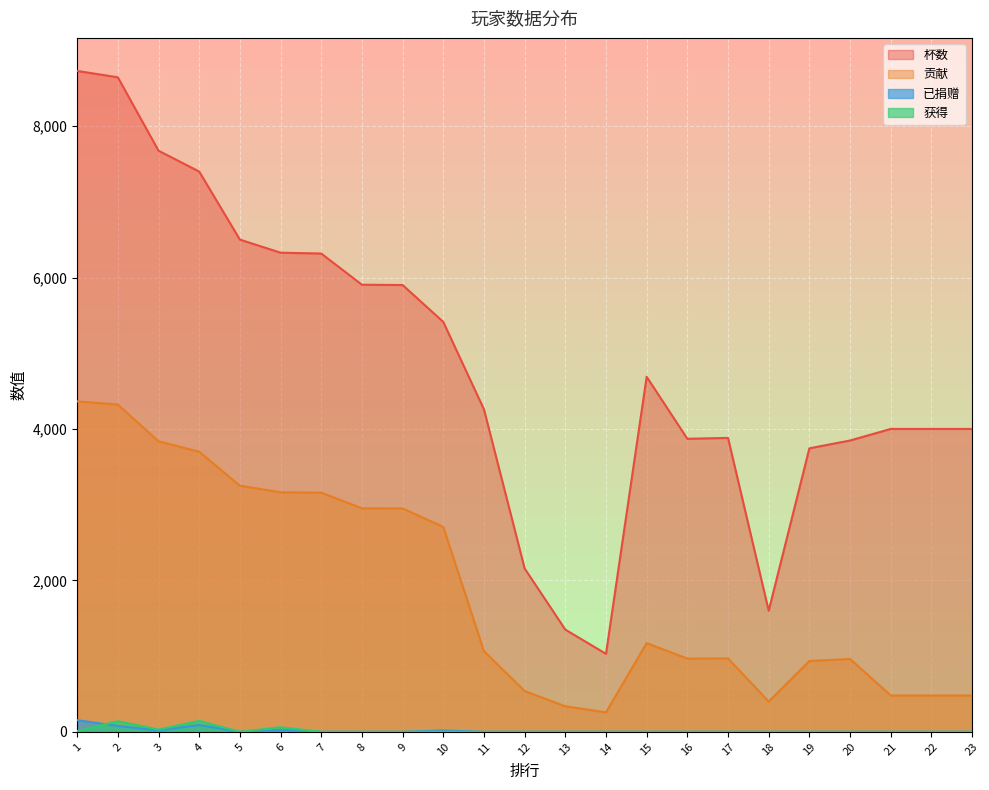

Rank the series at 9 from lowest to highest value.

已捐赠, 获得, 贡献, 杯数